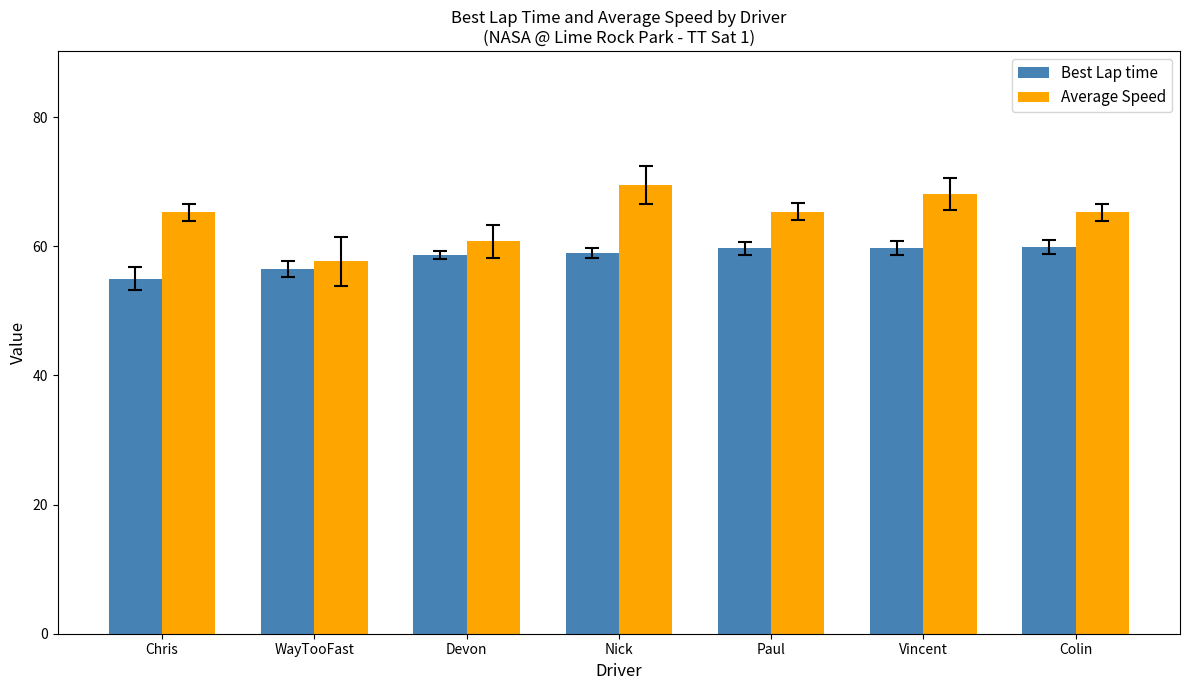

What is the total value across all series at Chris?

120.3